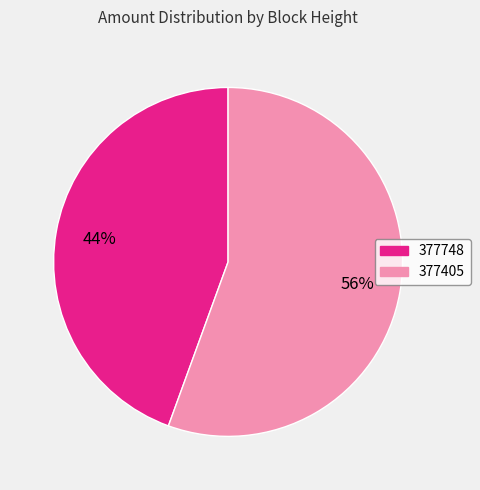

Rank the categories by value from lowest to highest.

377748, 377405